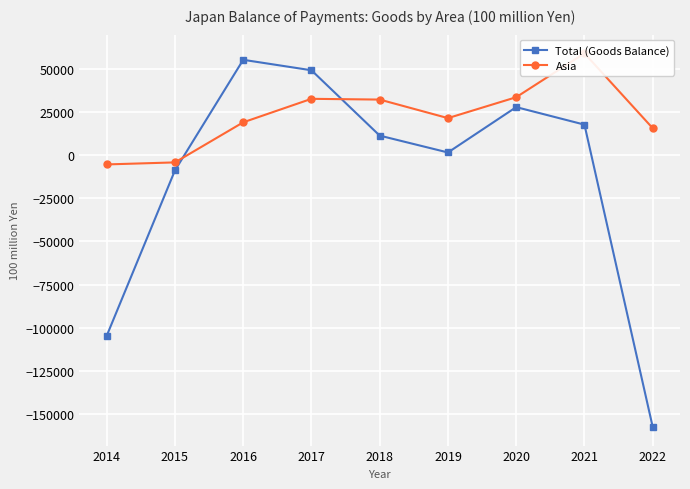

What is the value of the Asia point at the 8th from the left?

58935